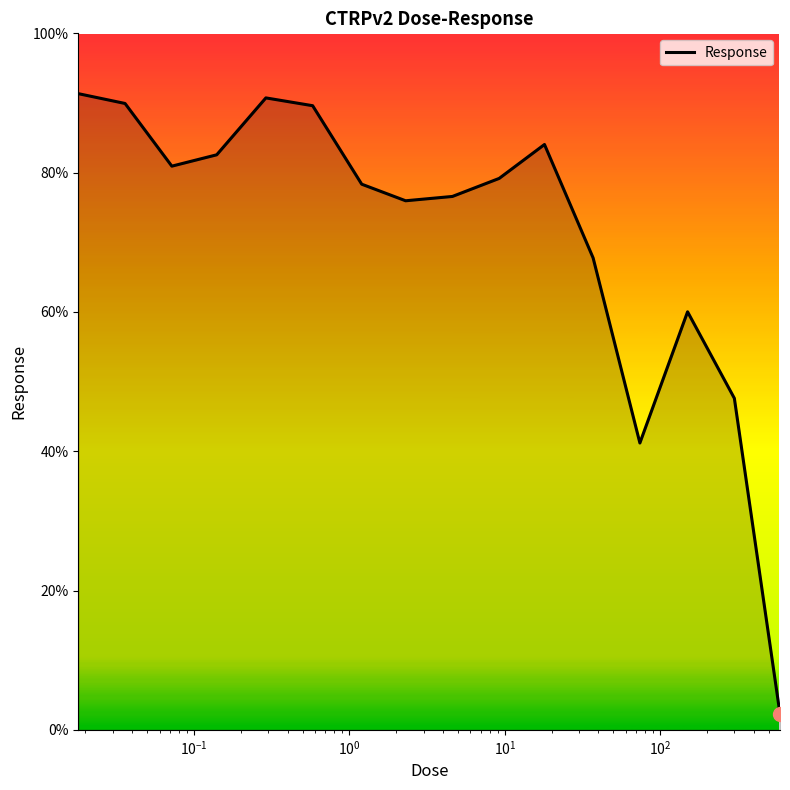

What is the smallest value displayed?

2.3